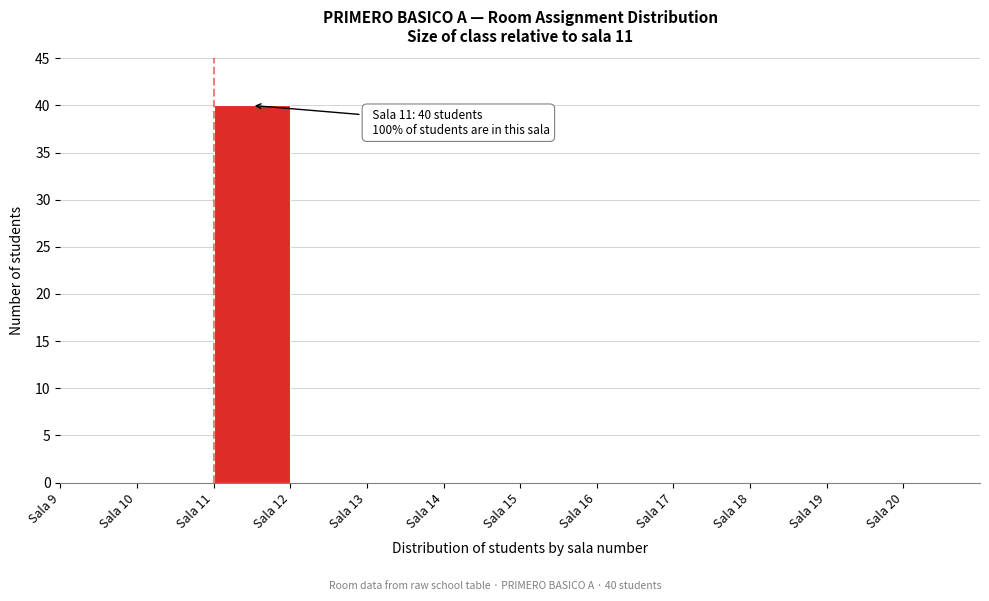

Over which range of the x-axis is the bar tallest?

11 to 12